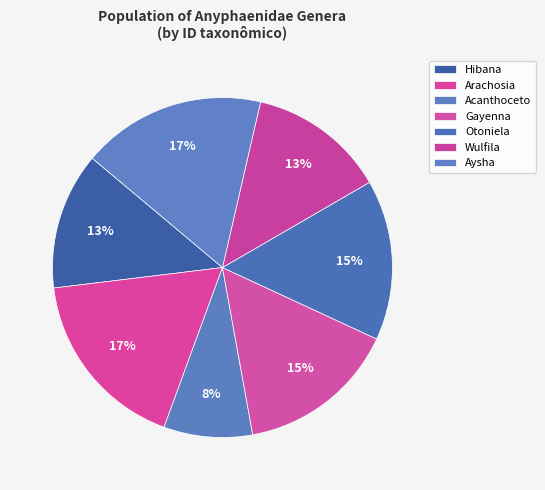

Combined, what portion of the pie is Otoniela and Wulfila?

28.3%